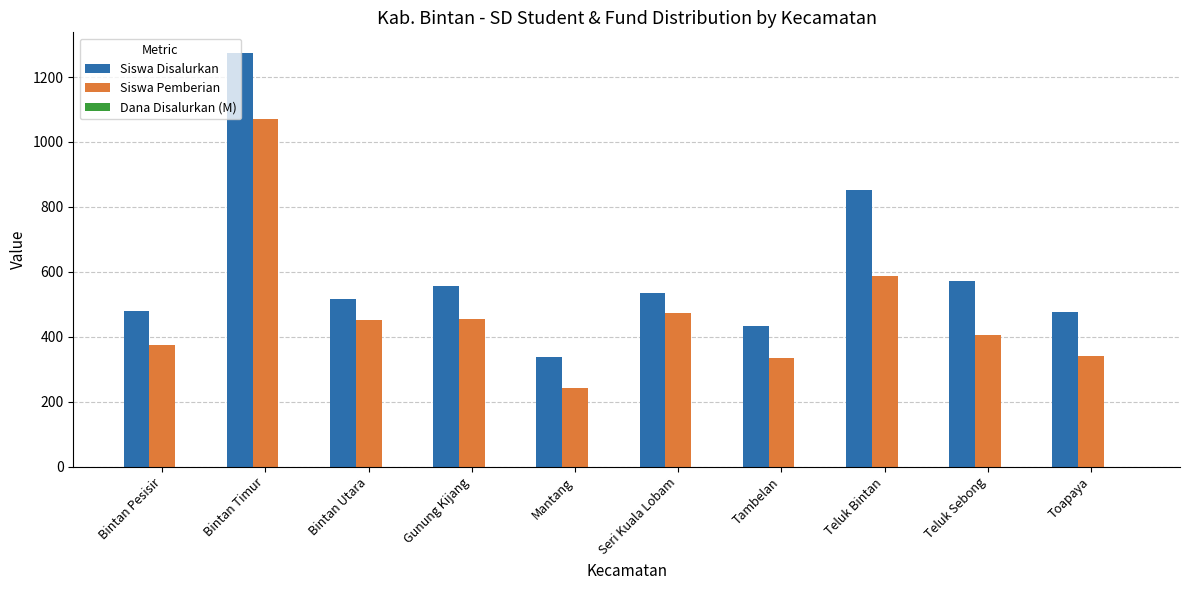

What is the maximum value shown in the chart?

1274.0